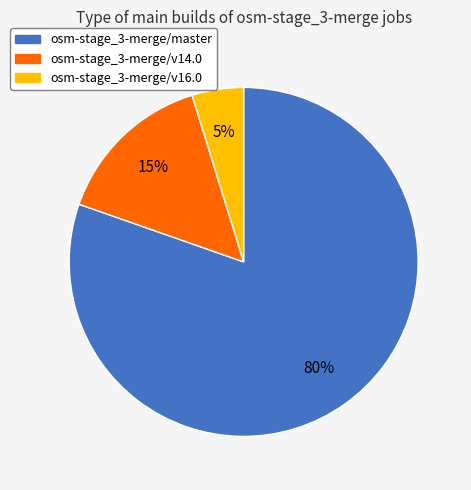

What percentage is the osm-stage_3-merge/master slice, to the nearest percent?

80%